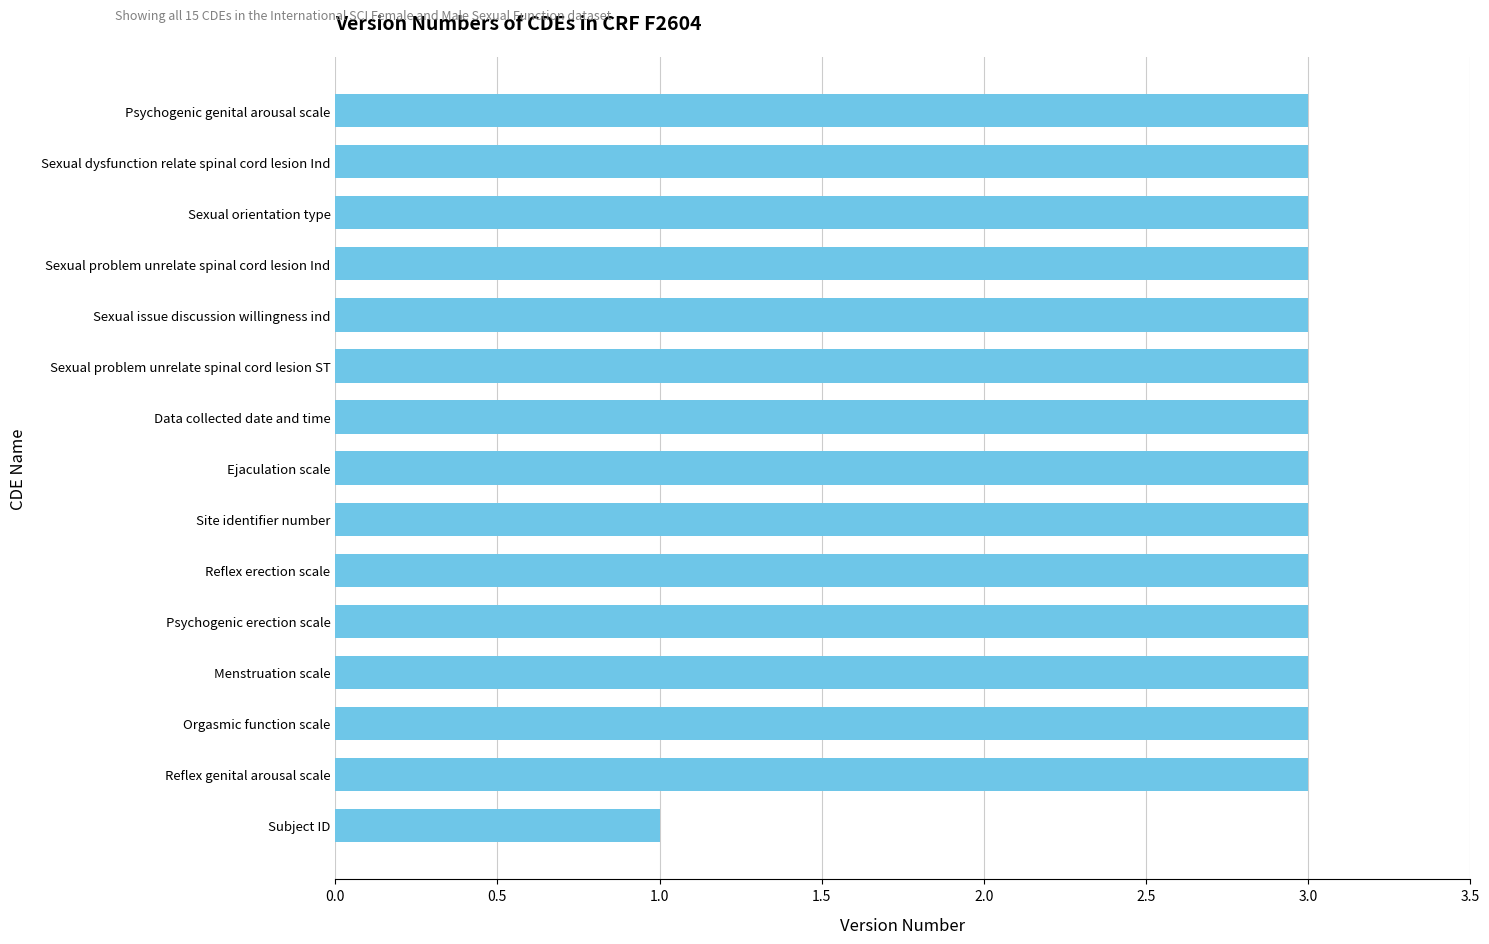

Which has a higher value, Subject ID or Ejaculation scale?

Ejaculation scale